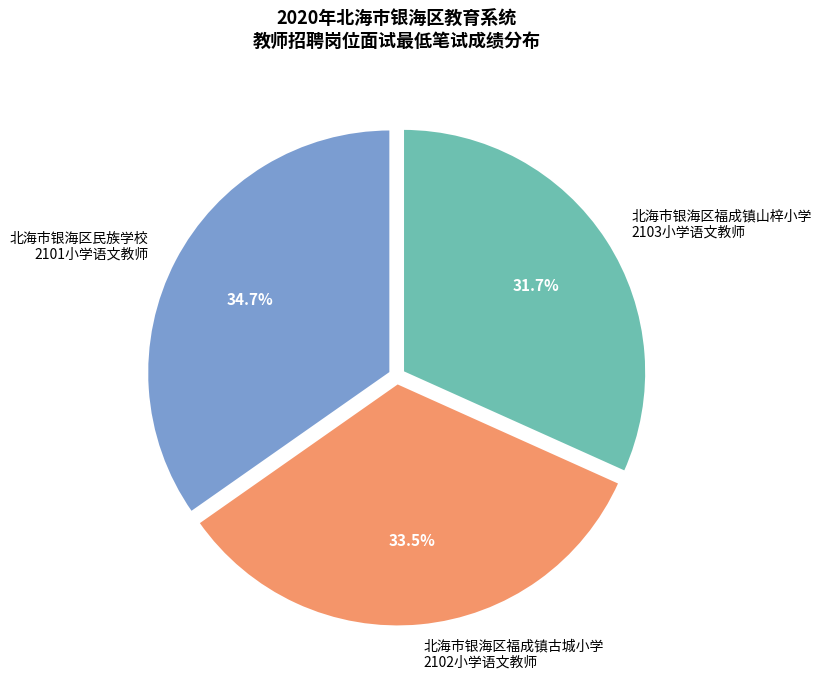

Which slice is the smallest?

北海市银海区福成镇山梓小学 2103小学语文教师